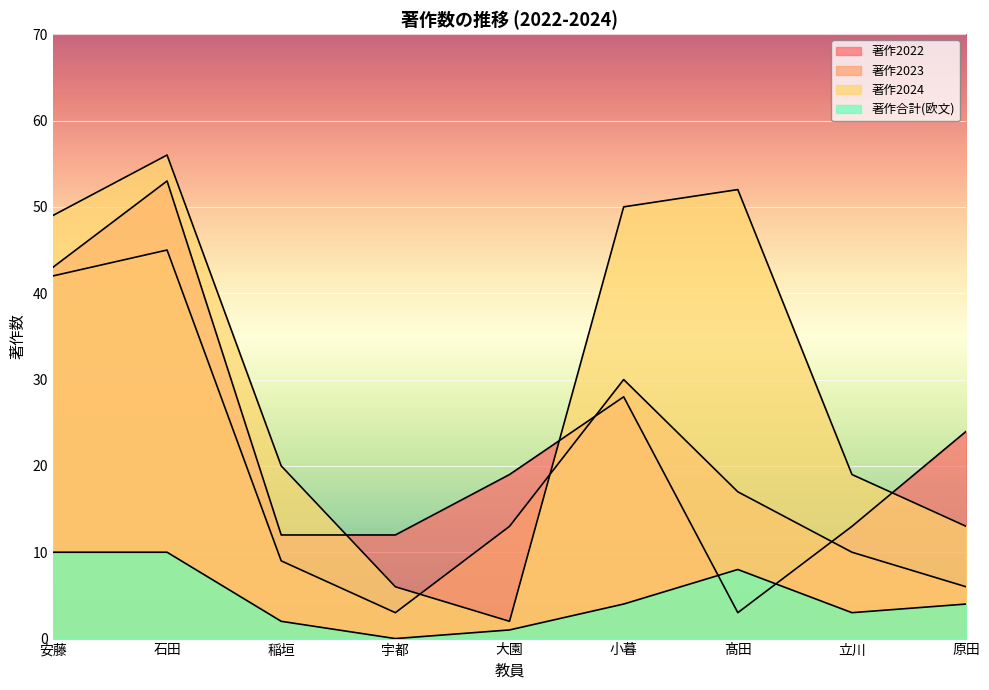

Which label corresponds to the largest value in the chart?

石田